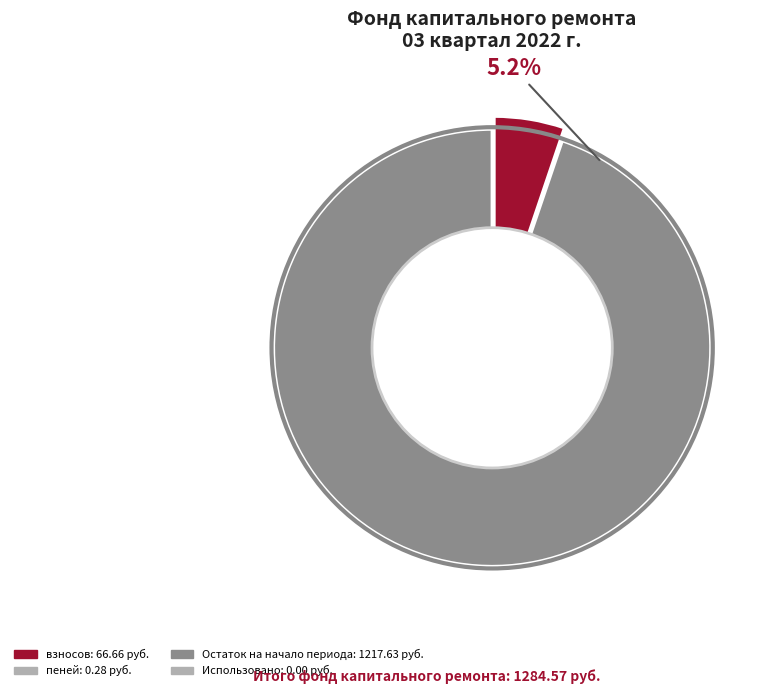

To the nearest percent, what is the difference between the Остаток на начало периода and Использовано slice percentages?

95%